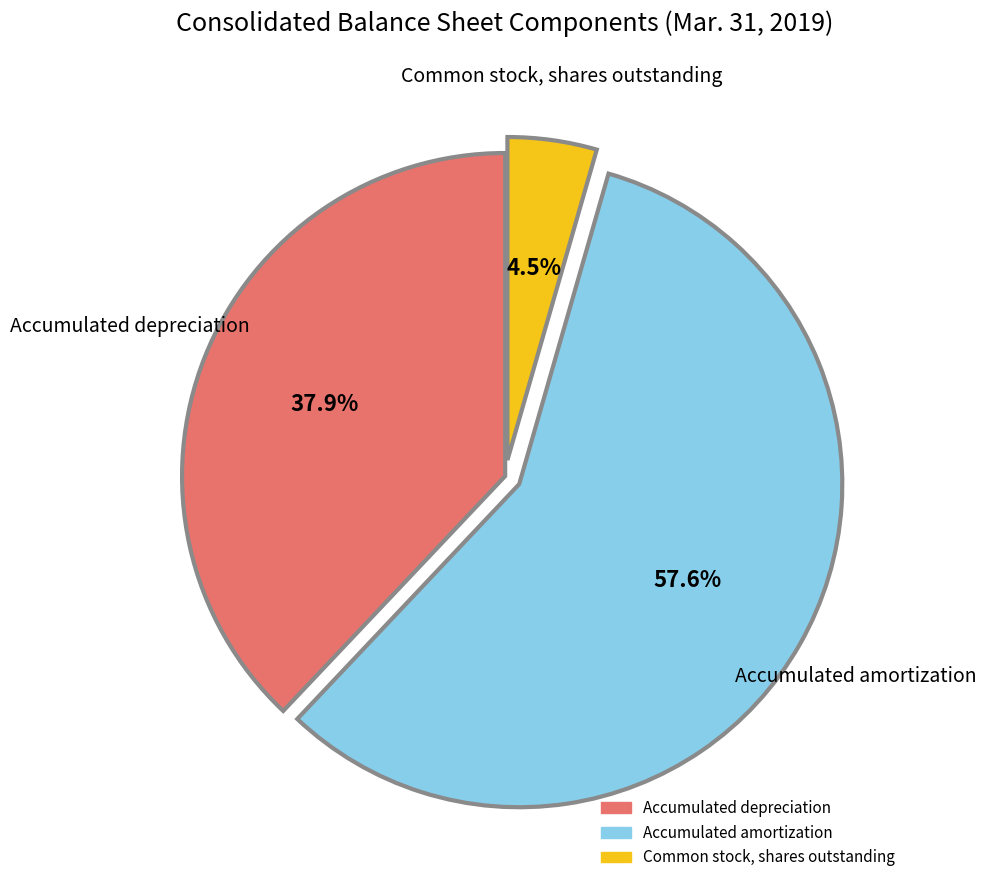

Approximately how many times larger is the value at Common stock, shares outstanding compared to Accumulated amortization?

0.1